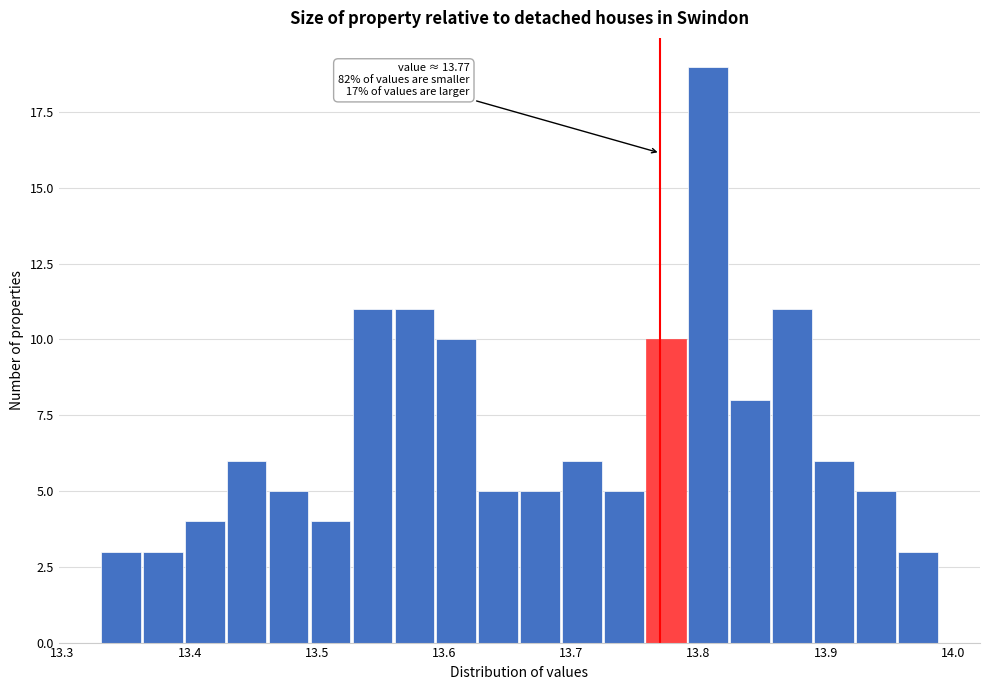

Read against the x-axis, roughly where is the centre of the tallest bar?

13.81